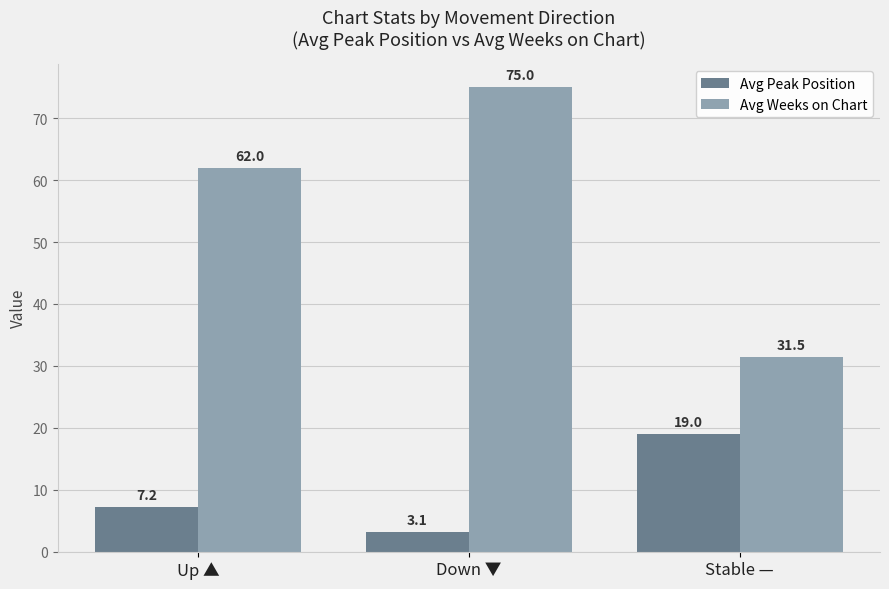

At how many categories does at least one series exceed 55?

2